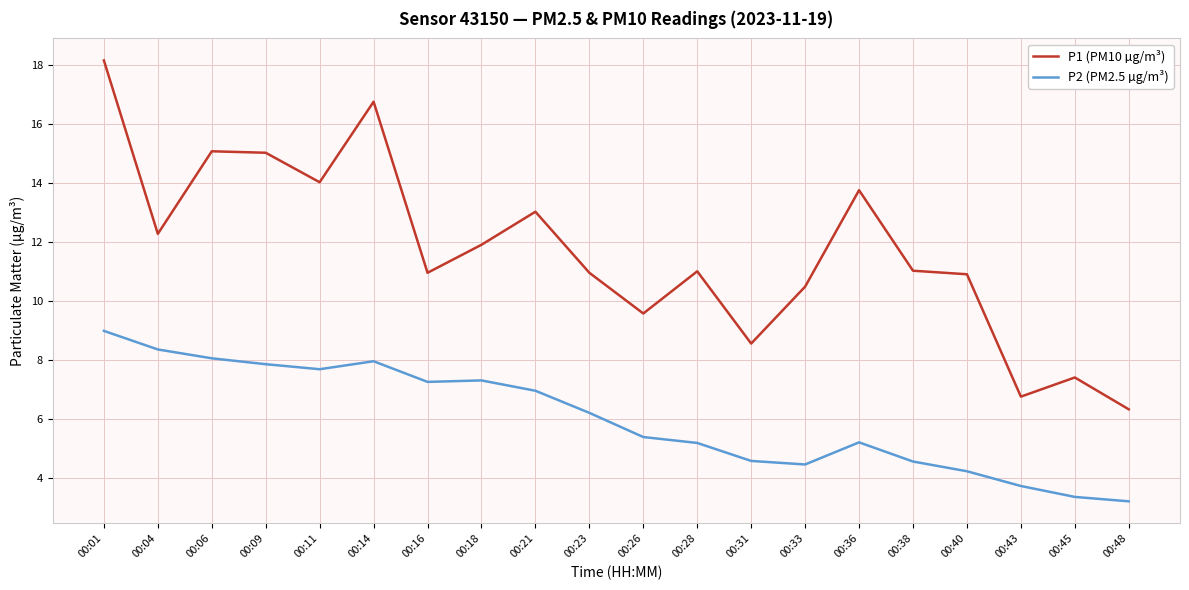

True or false: P1 (PM10 µg/m³) has more than 0 interior local peaks.

True